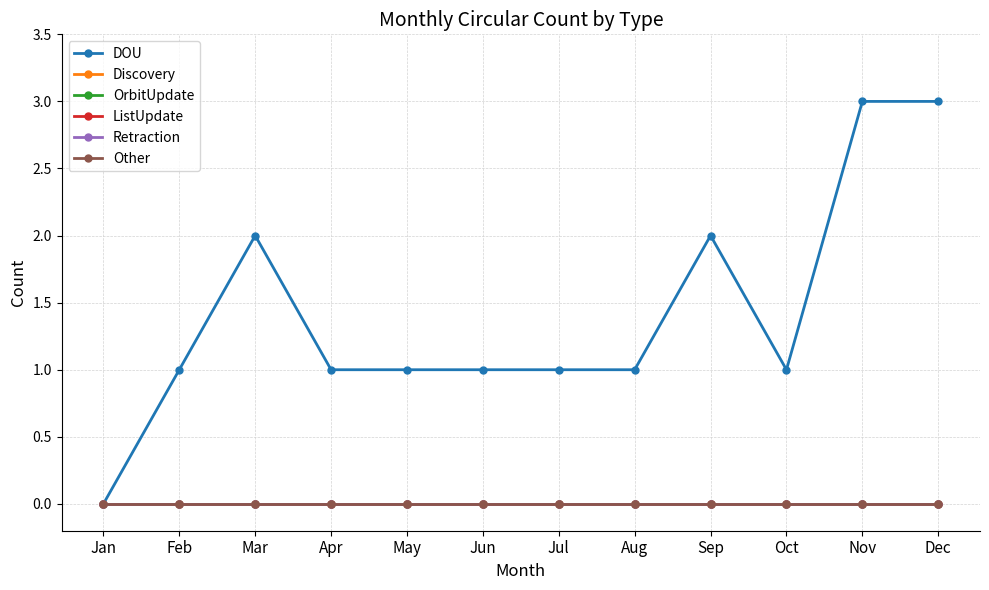

Is this an area chart (filled region under the line)?

No